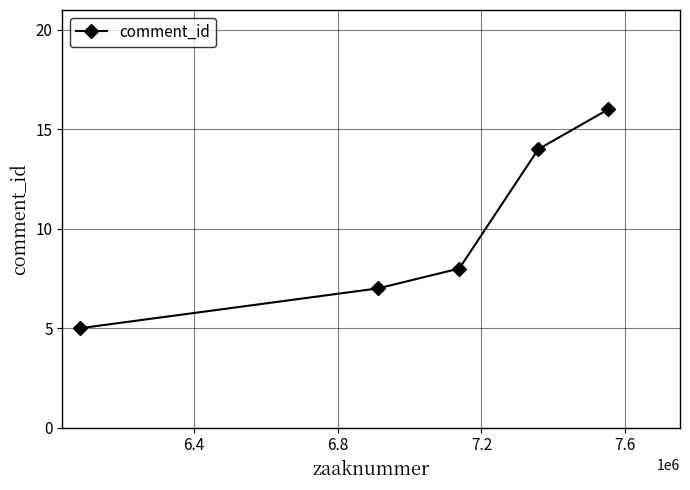

True or false: there are more than 0 points higher than both neighbors.

False